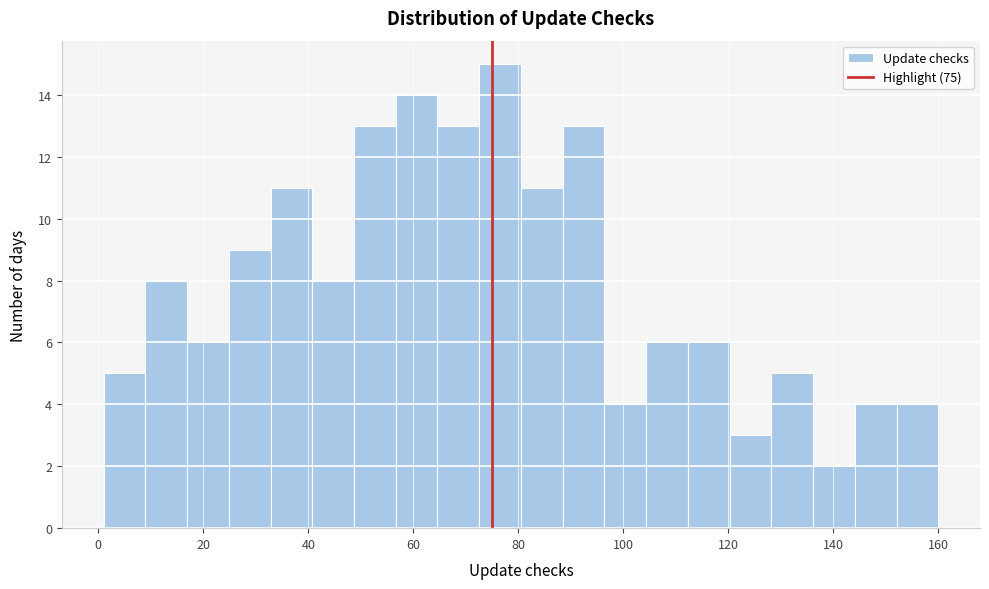

Around what value on the x-axis is the tallest bar? Give the approximate position of its centre, as read against the axis.

76